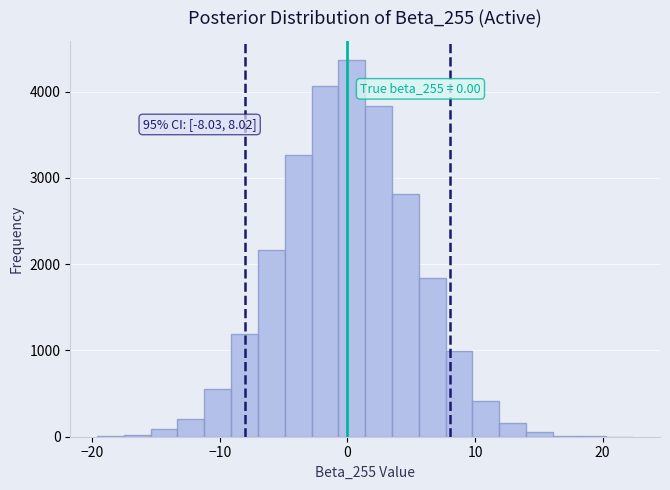

Read against the x-axis, roughly where is the centre of the tallest bar?

0